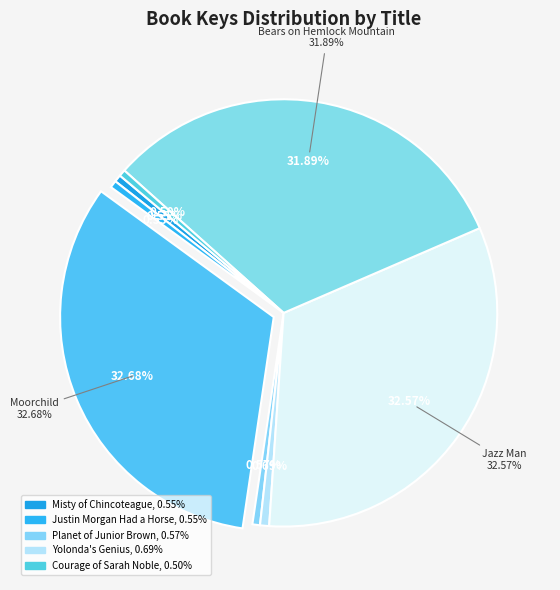

Rank the categories by value from lowest to highest.

Courage of Sarah Noble, Misty of Chincoteague, Justin Morgan Had a Horse, Planet of Junior Brown, Yolonda's Genius, Bears on Hemlock Mountain, Jazz Man, Moorchild